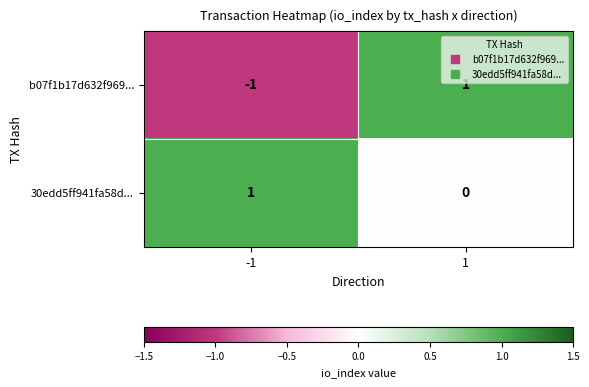

Reading left to right, list all the values displayed in this chart.

b07f1b17d632f969...: -1	1
30edd5ff941fa58d...: 1	0